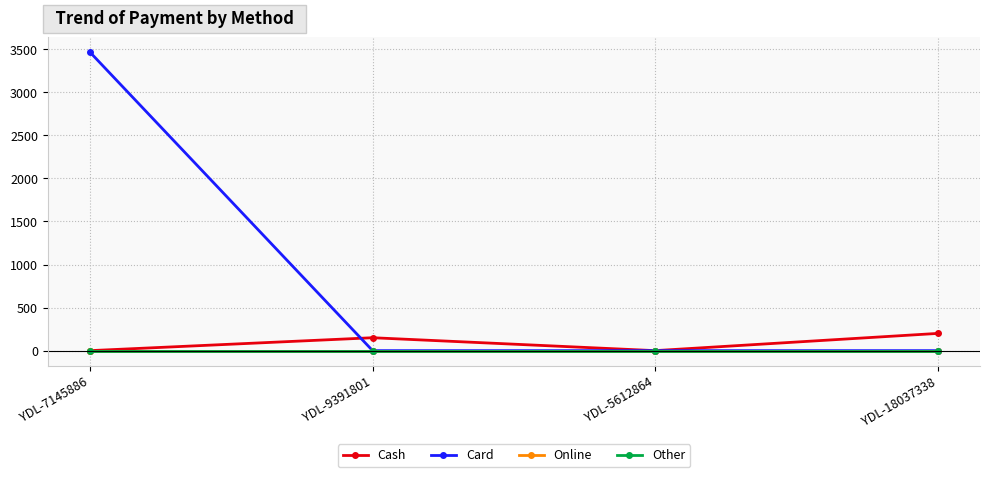

Which category has the highest value in the Cash series?

YDL-18037338